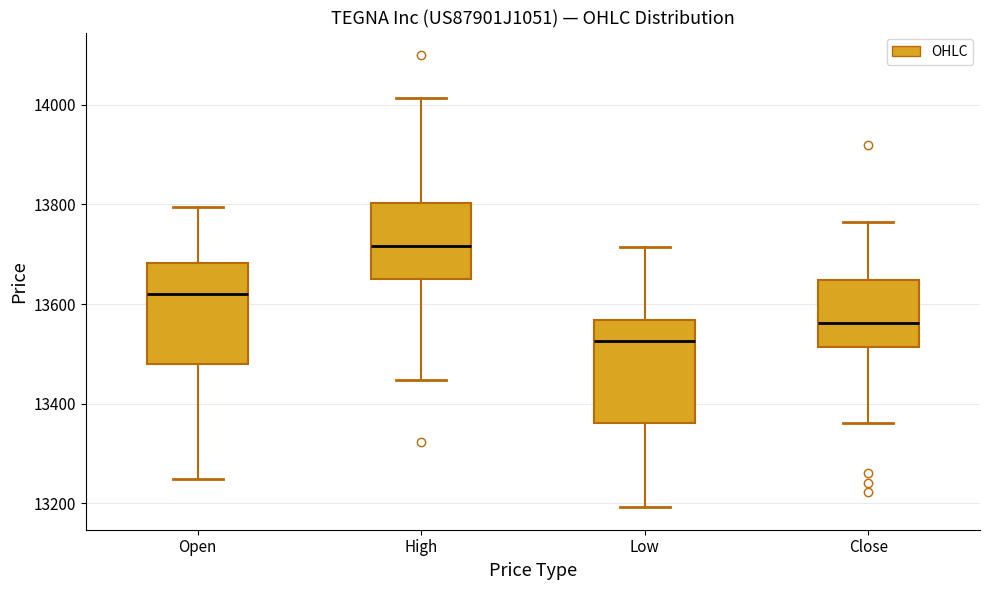

Reading left to right, transcribe this box plot: for each box, give where its median line is, the range the box spans, and where its two whiskers end, as read against the y-axis. The values are not printed on the chart, so give them approximately, as read against the axis.

Open: median 13620, box 13480 to 13680, whiskers 13240 to 13800
High: median 13720, box 13660 to 13800, whiskers 13440 to 14020
Low: median 13520, box 13360 to 13560, whiskers 13200 to 13720
Close: median 13560, box 13520 to 13640, whiskers 13360 to 13760